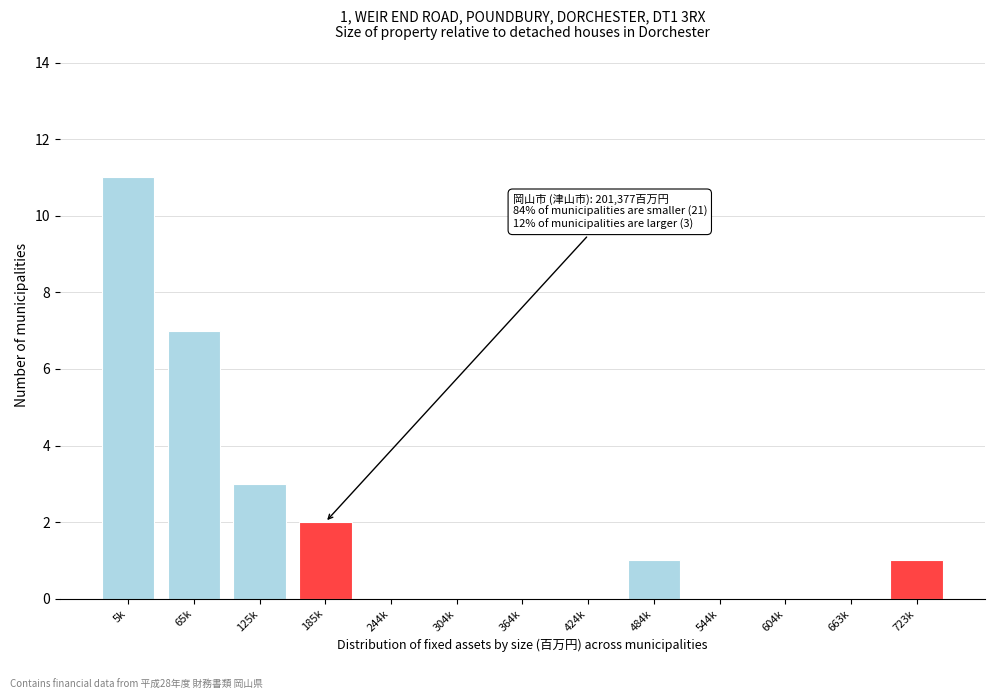

Reading right to left, list all the values displayed in this chart.

723k=1	663k=0	604k=0	544k=0	484k=1	424k=0	364k=0	304k=0	244k=0	185k=2	125k=3	65k=7	5k=11